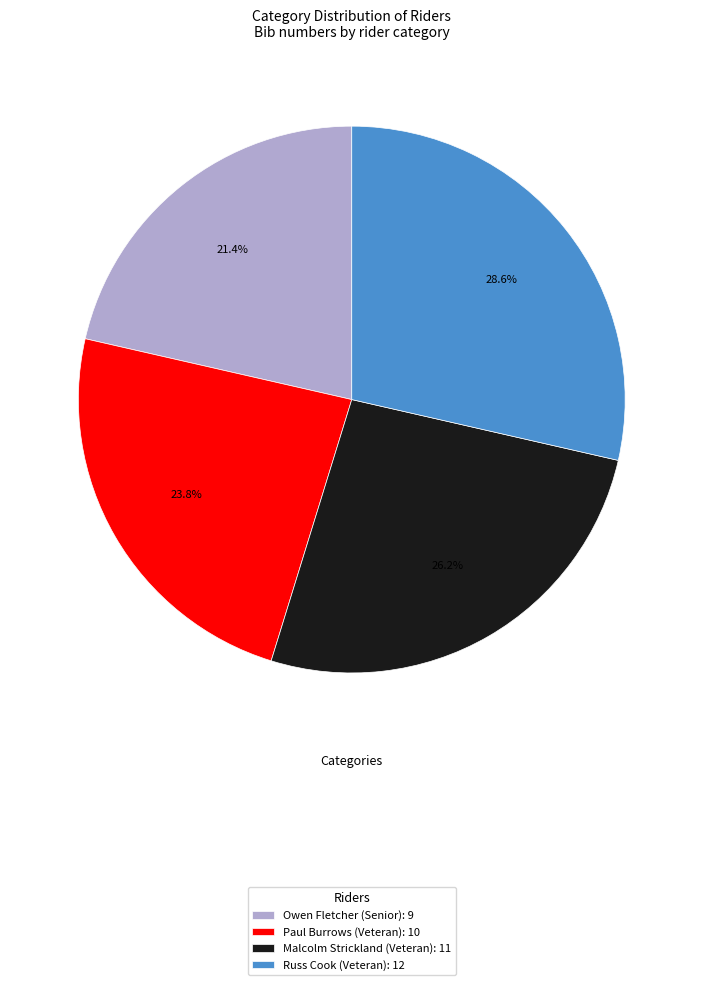

The Paul Burrows (Veteran) slice represents 32% of the pie. True or false?

False